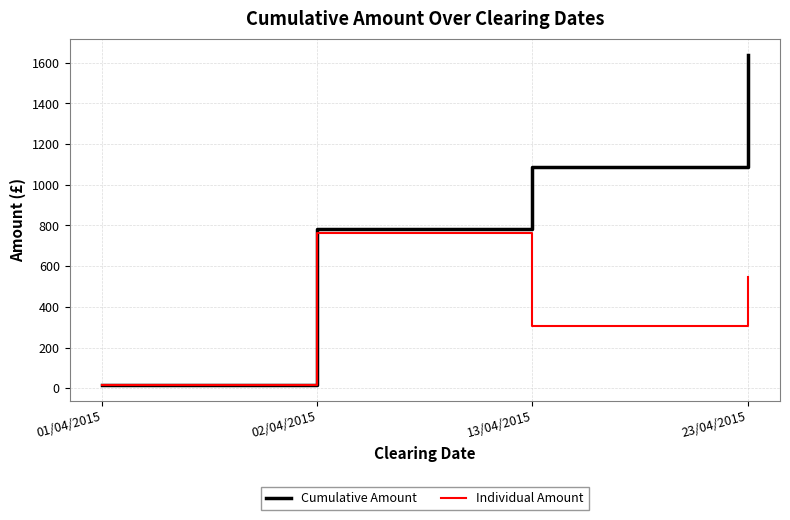

What is the highest value of the Individual Amount series?

765.0